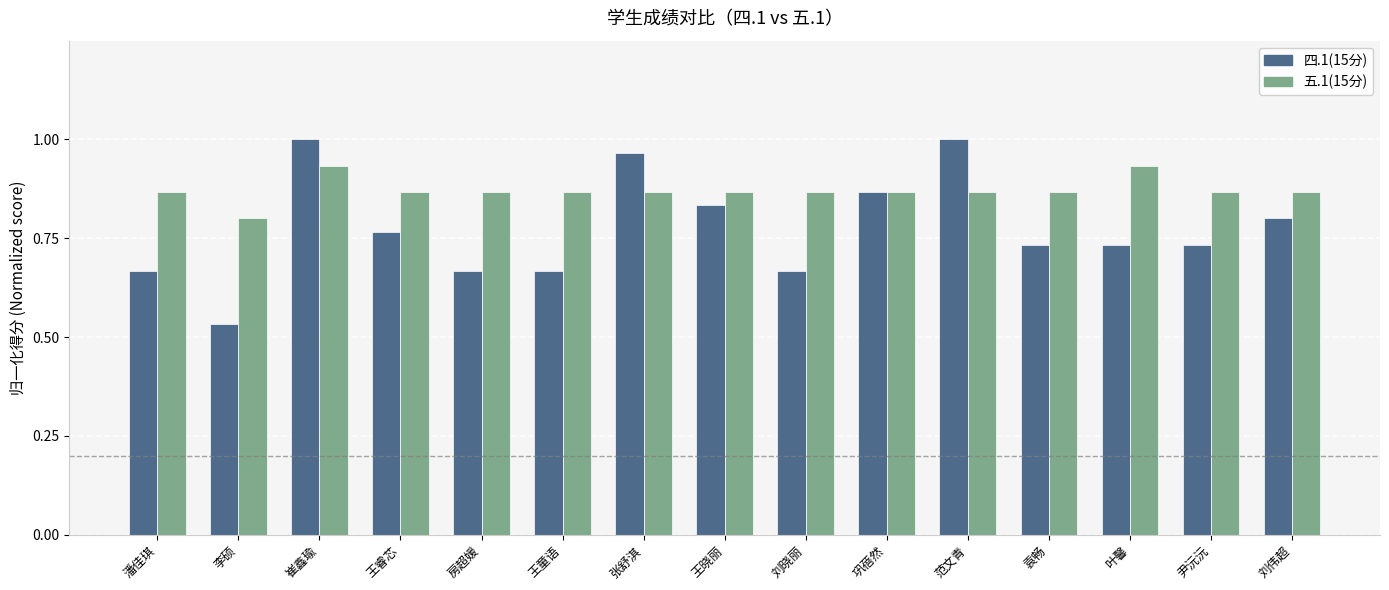

What is the sum of the 五.1(15分) values at 李硕 and 张舒淇?

1.7